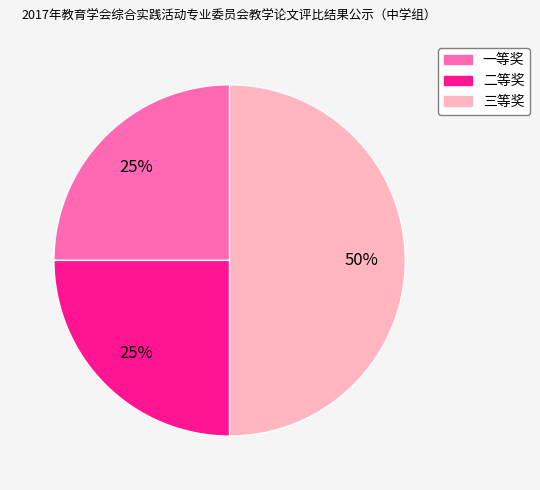

Is it true that 二等奖 is 25% of the pie?

True